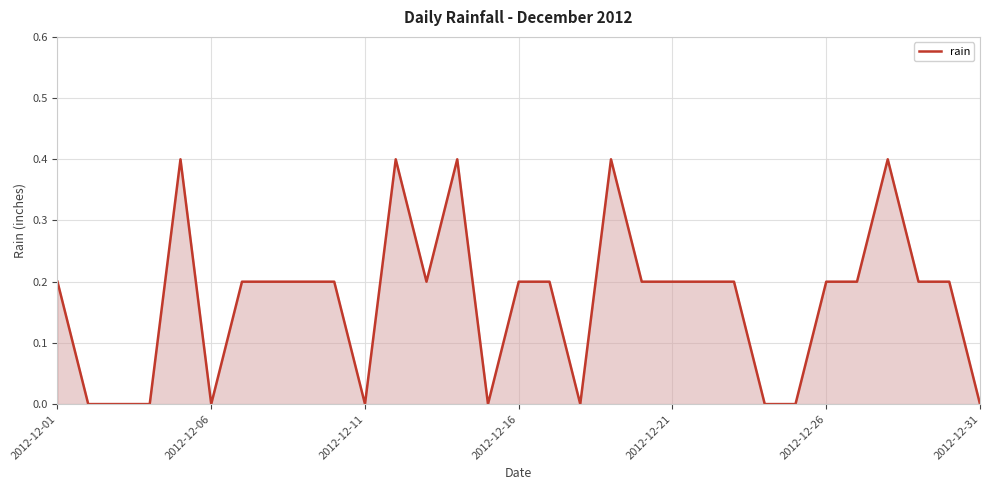

What is the maximum value shown in the chart?

0.4